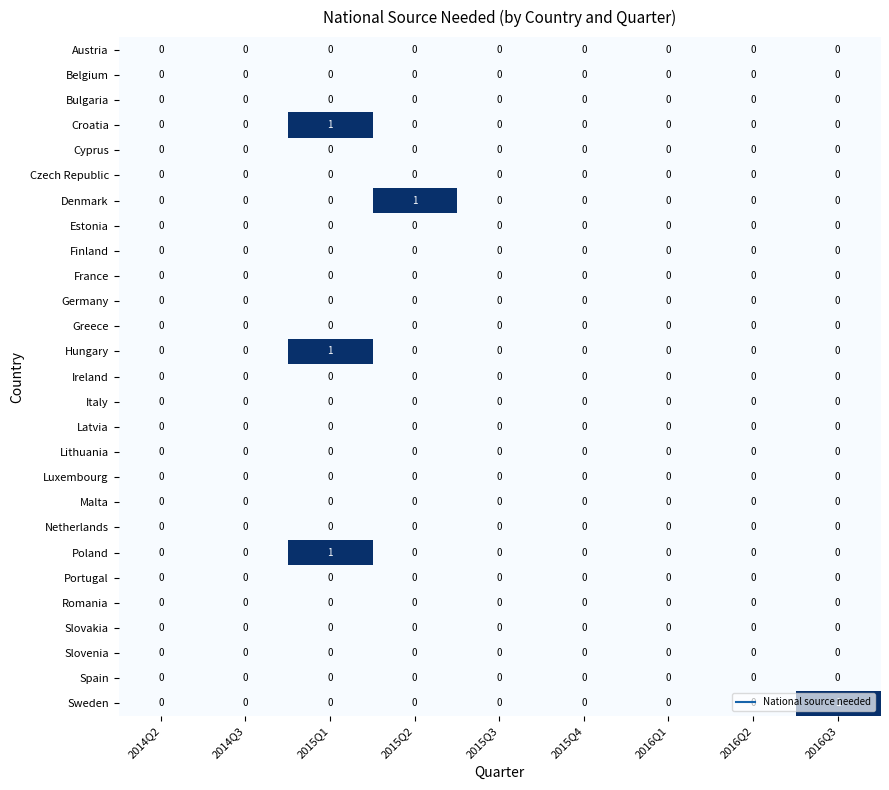

True or false: Hungary has a value of 1 at 2015Q1.

True